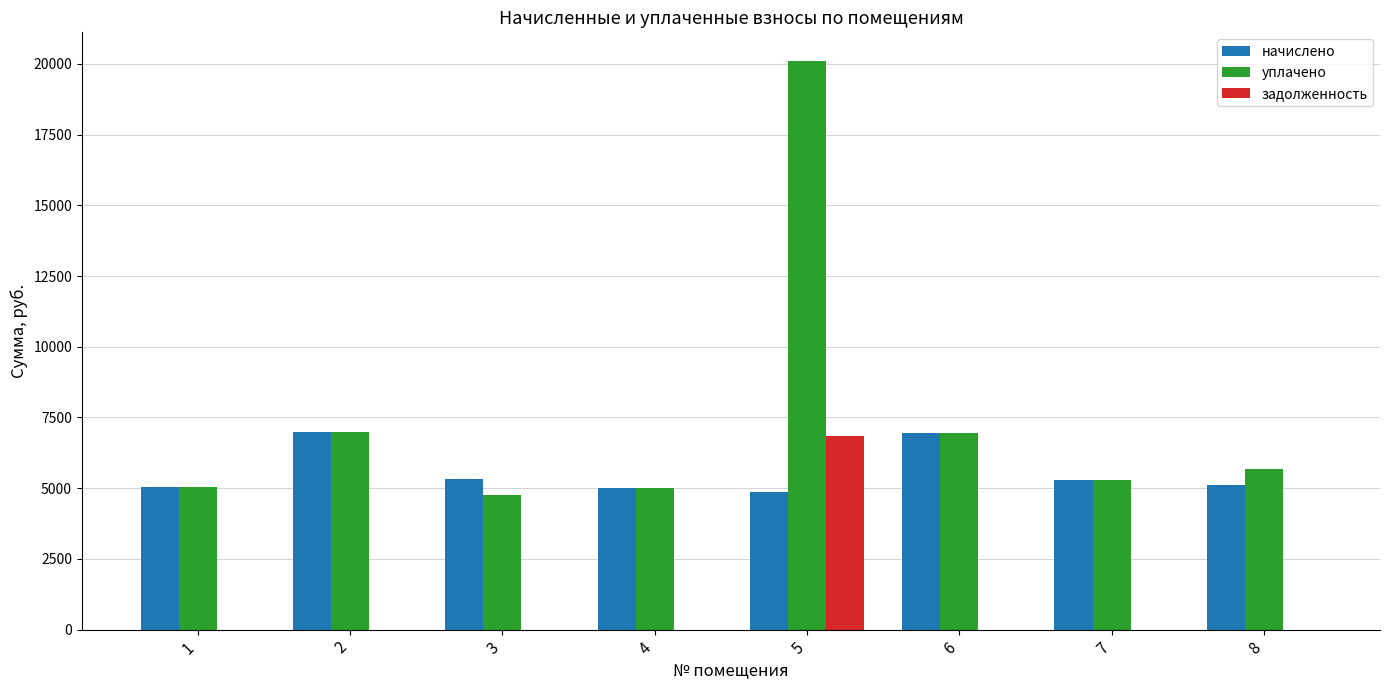

How many groups of bars are there?

8